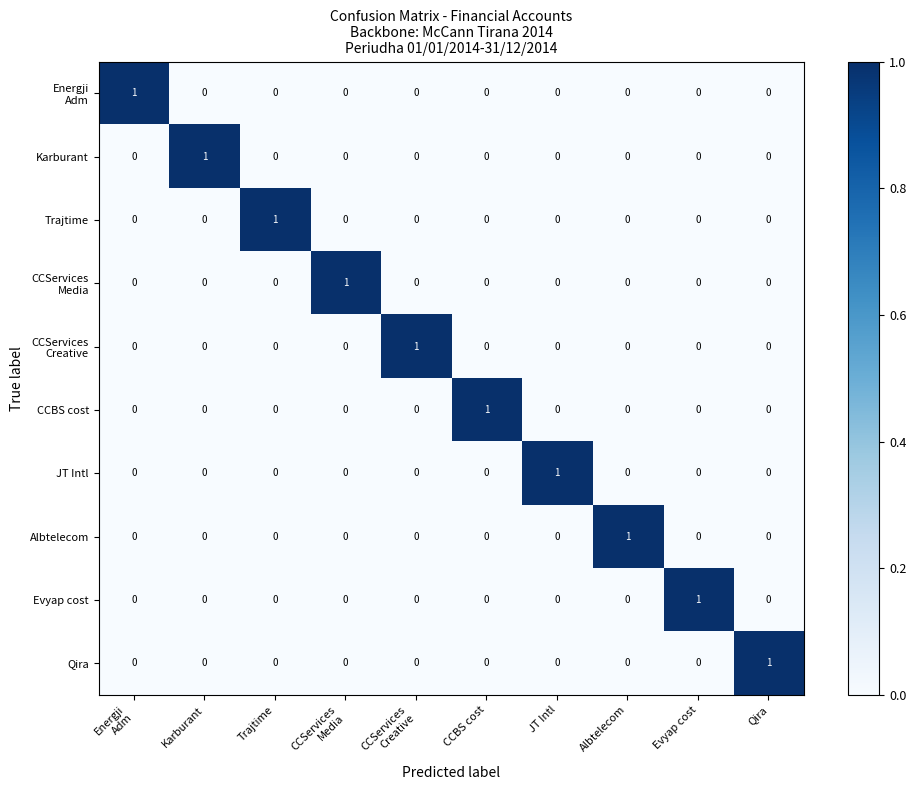

True or false: JT Intl has a value of 0 at CCBS cost.

True